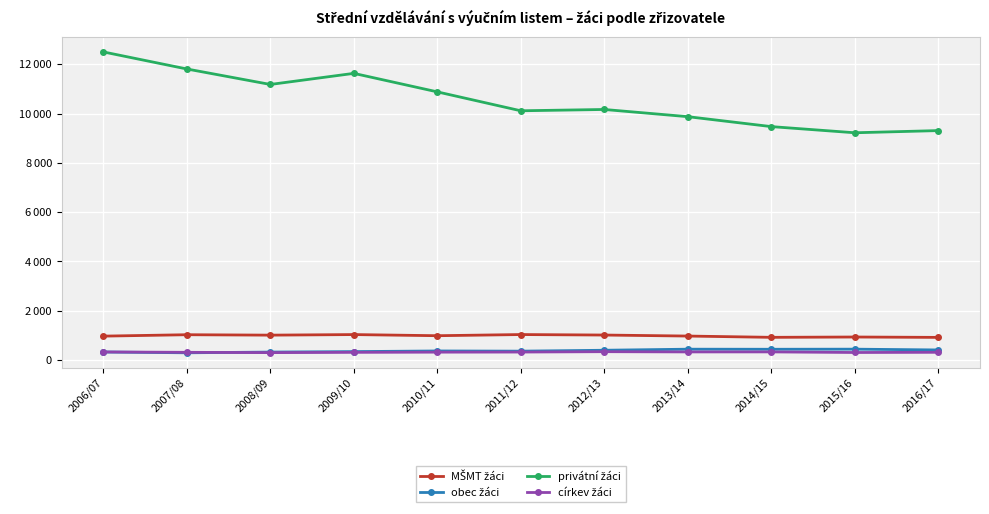

True or false: obec žáci has a value of 441 at 2015/16.

True